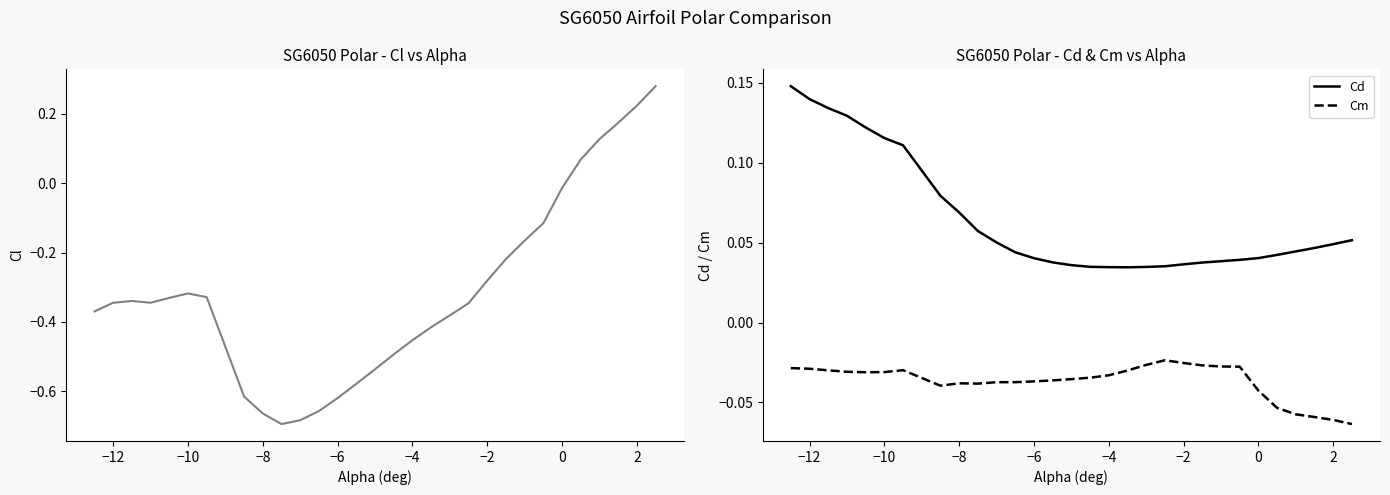

True or false: Cm and Cd cross at least once.

False